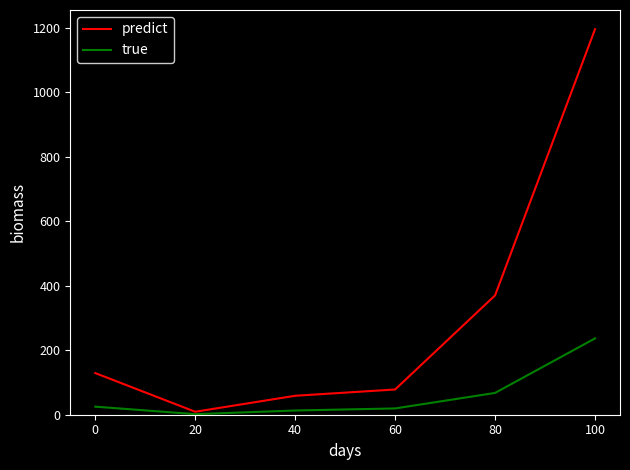

What is the highest value of the true series?

236.6